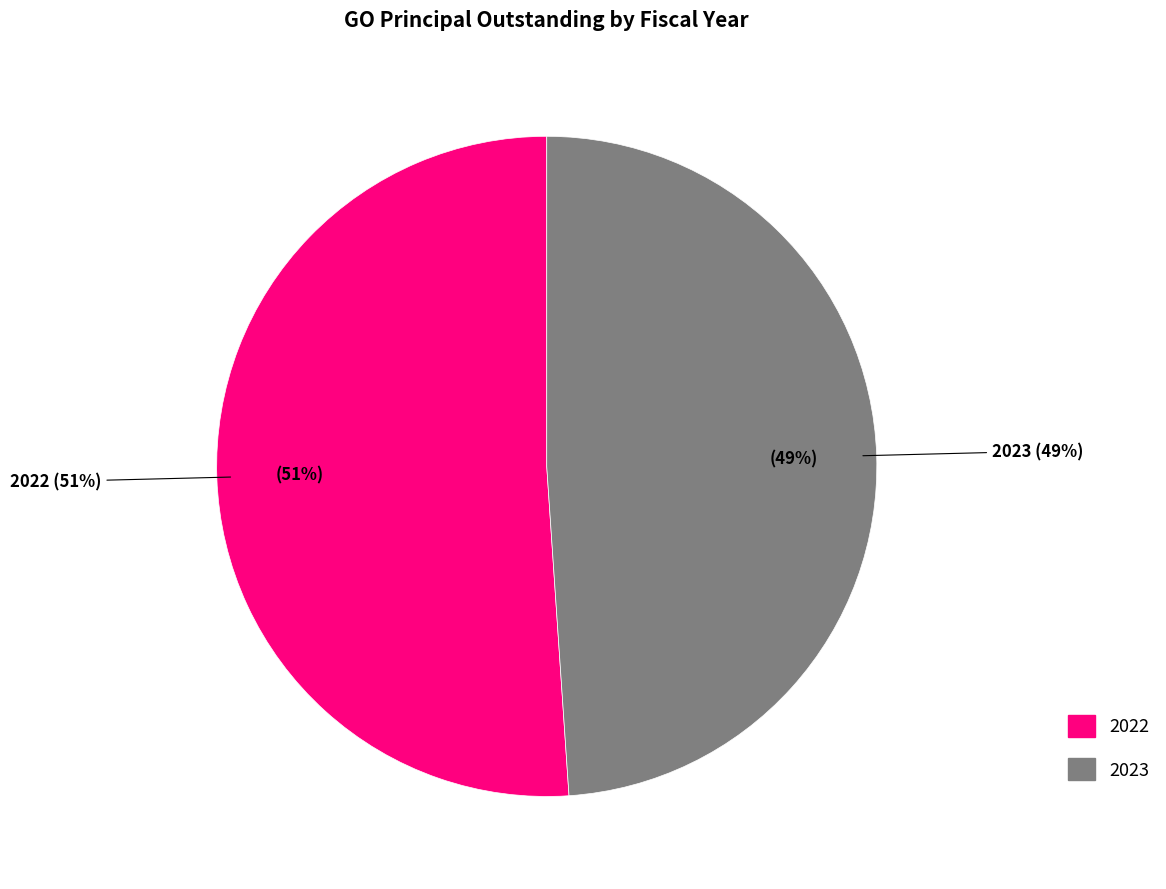

Which slice represents more than half of the pie?

2022